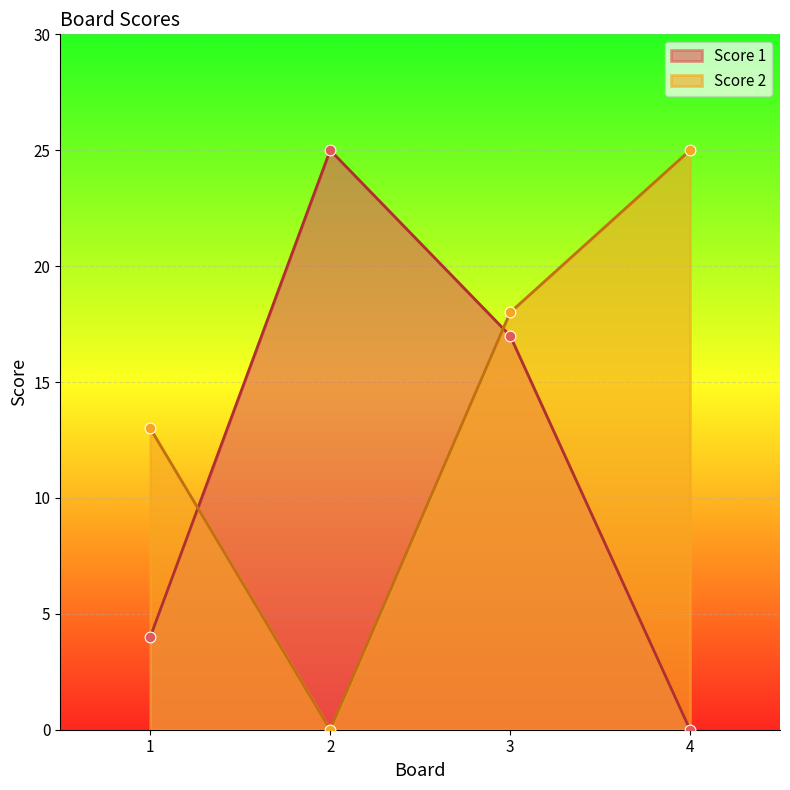

Which series reaches the minimum Y coordinate?

Score 1